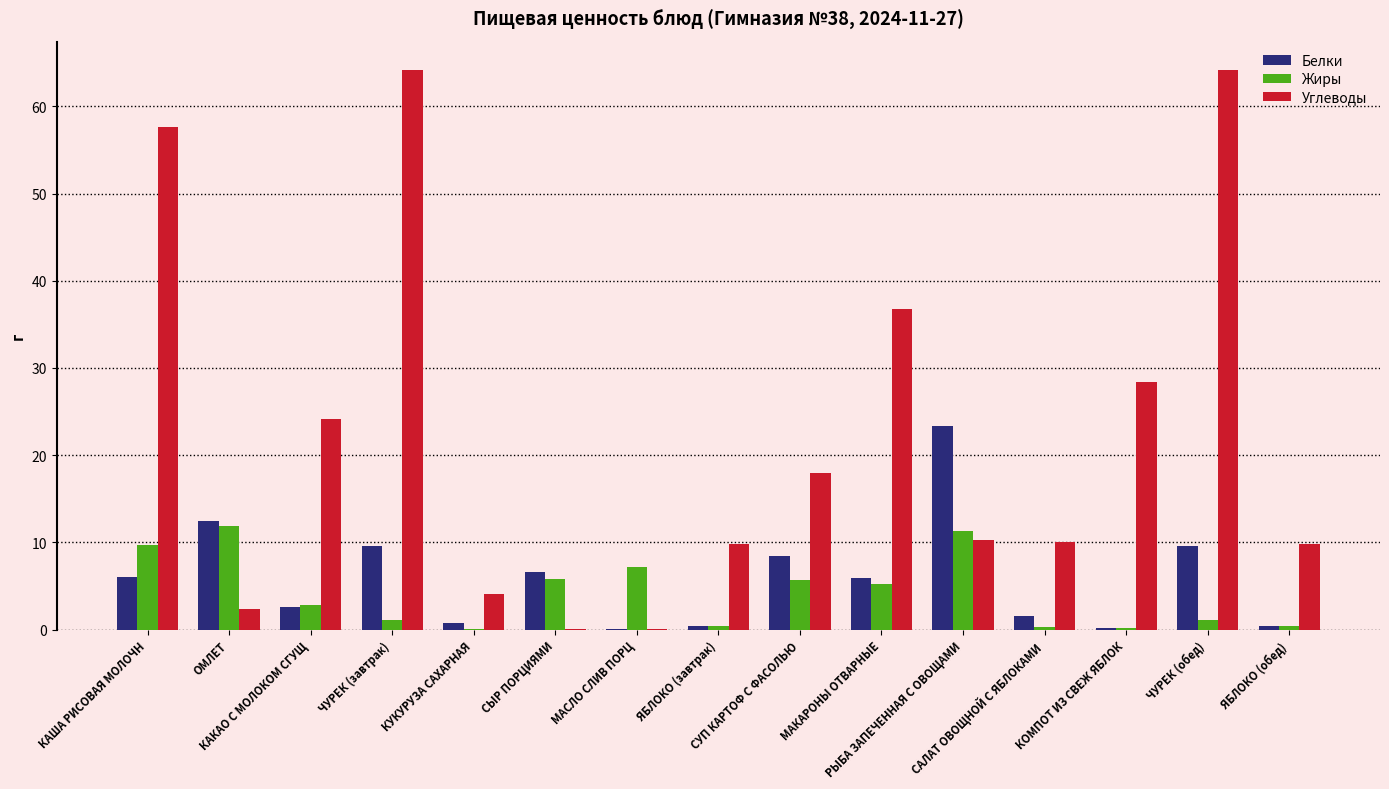

How many groups of bars are there?

15